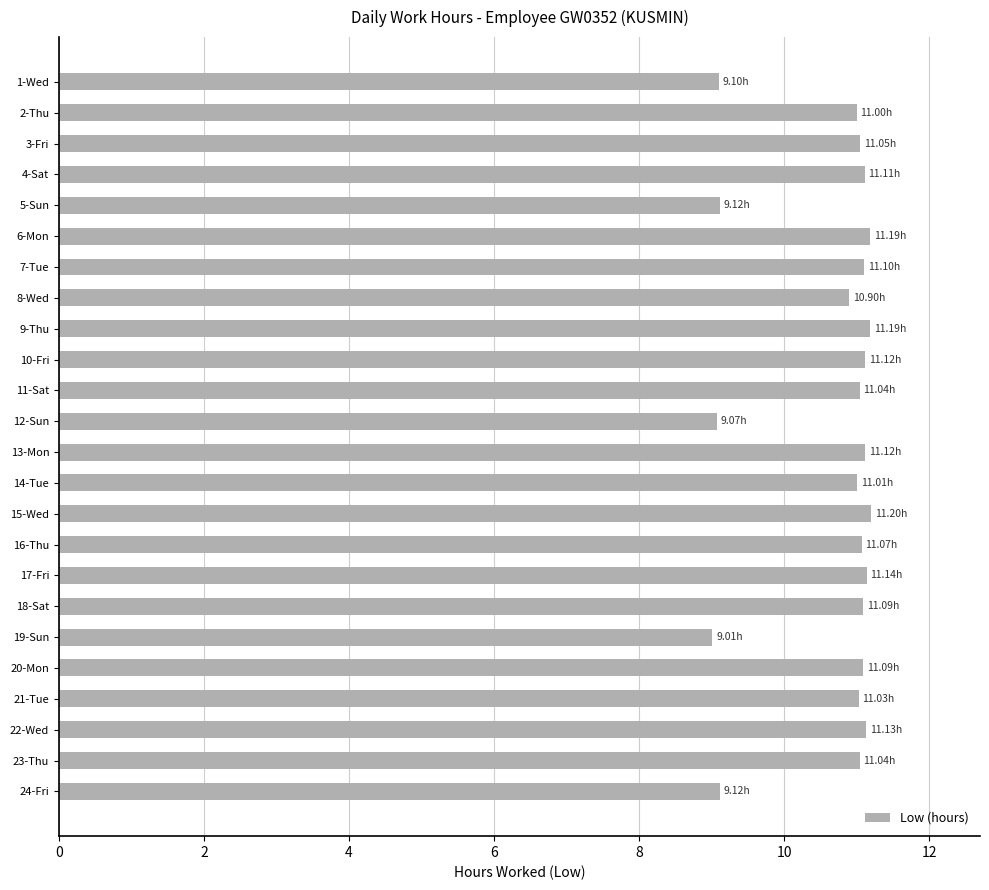

What is the difference between the maximum and second lowest values?

2.1